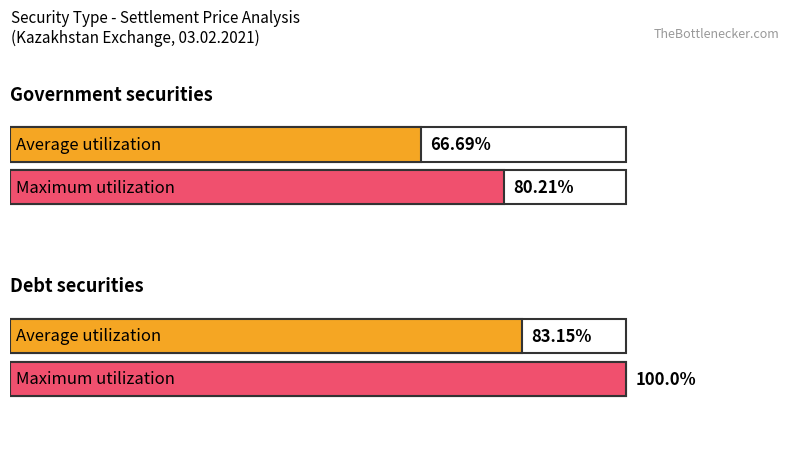

Rank the series by their maximum value, from highest to lowest.

Maximum utilization, Average utilization